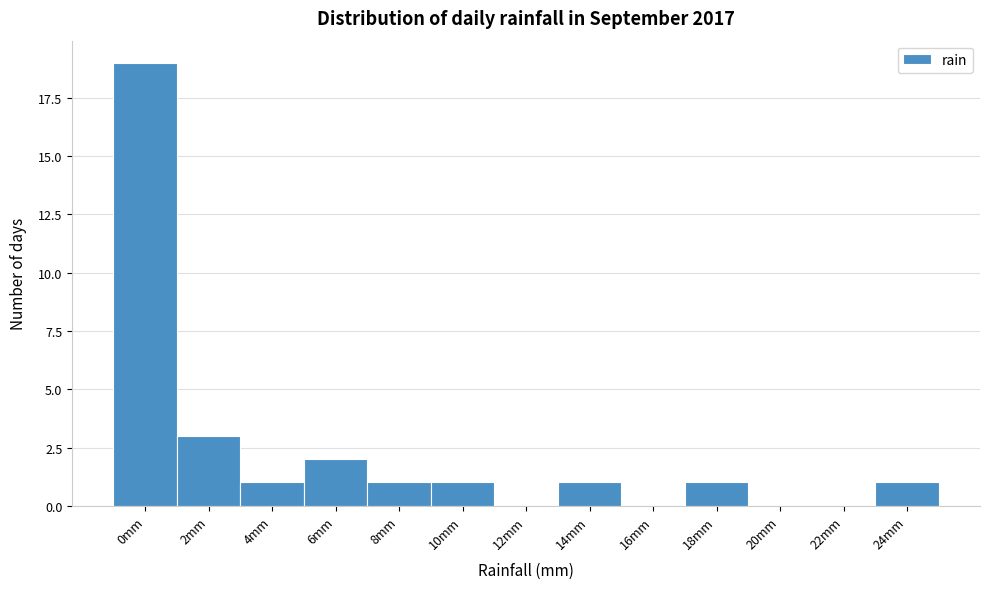

Reading right to left, transcribe all the data shown in this chart.

24mm=1	22mm=0	20mm=0	18mm=1	16mm=0	14mm=1	12mm=0	10mm=1	8mm=1	6mm=2	4mm=1	2mm=3	0mm=19